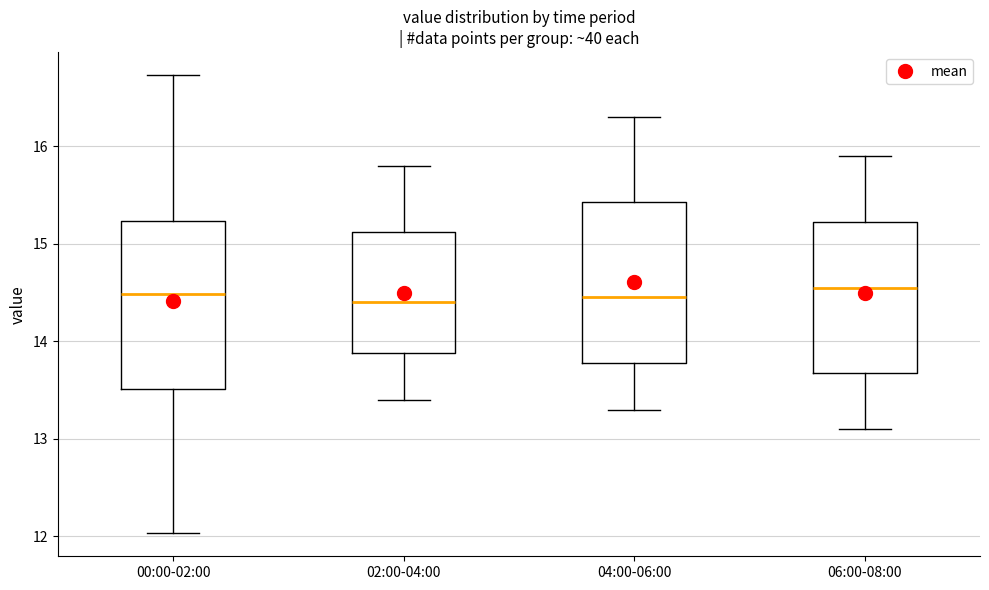

Where is the lower edge of the box for 02:00-04:00 on the y-axis? The values are not printed on the chart, so give them approximately, as read against the axis.

13.9